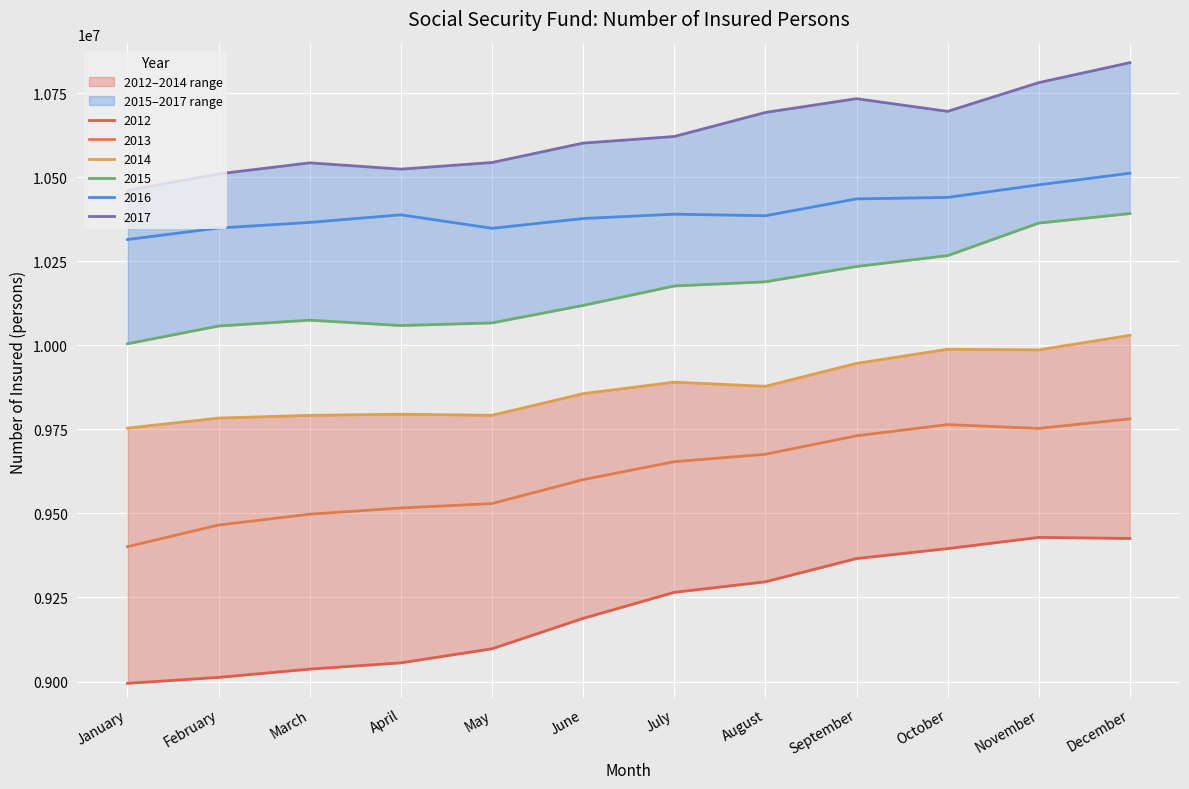

Is the value of 2015 at April greater than the value of 2012 at February?

Yes